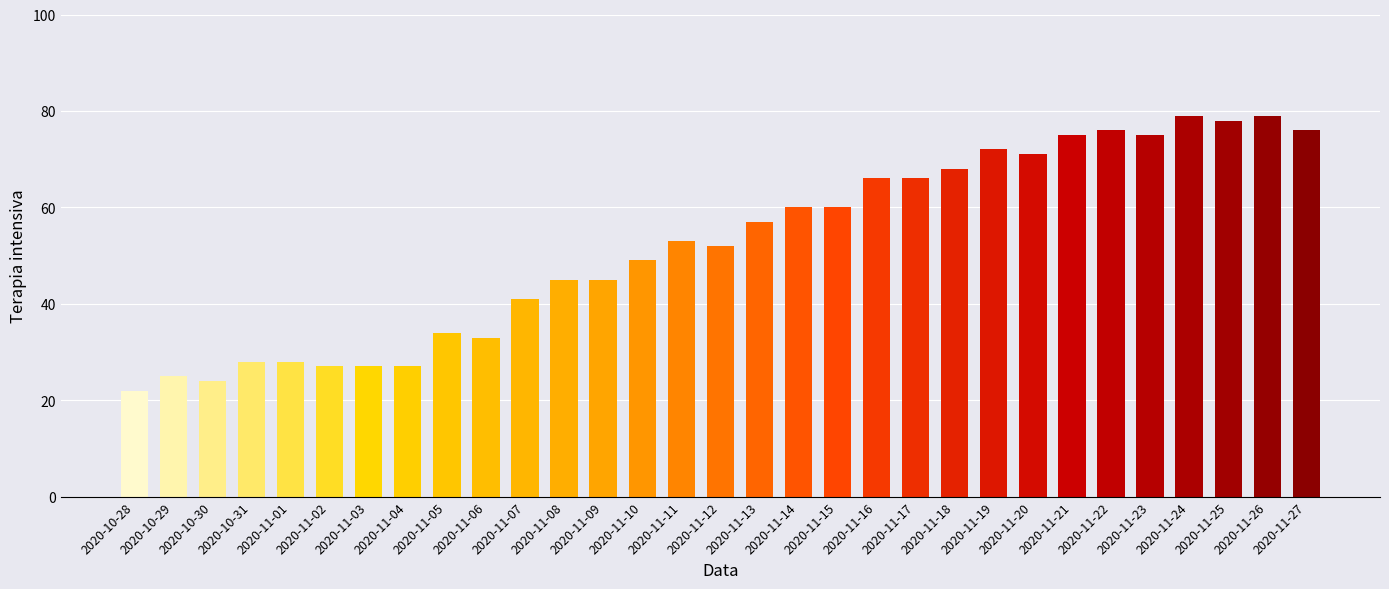

Which has a higher value, 2020-11-16 or 2020-11-20?

2020-11-20